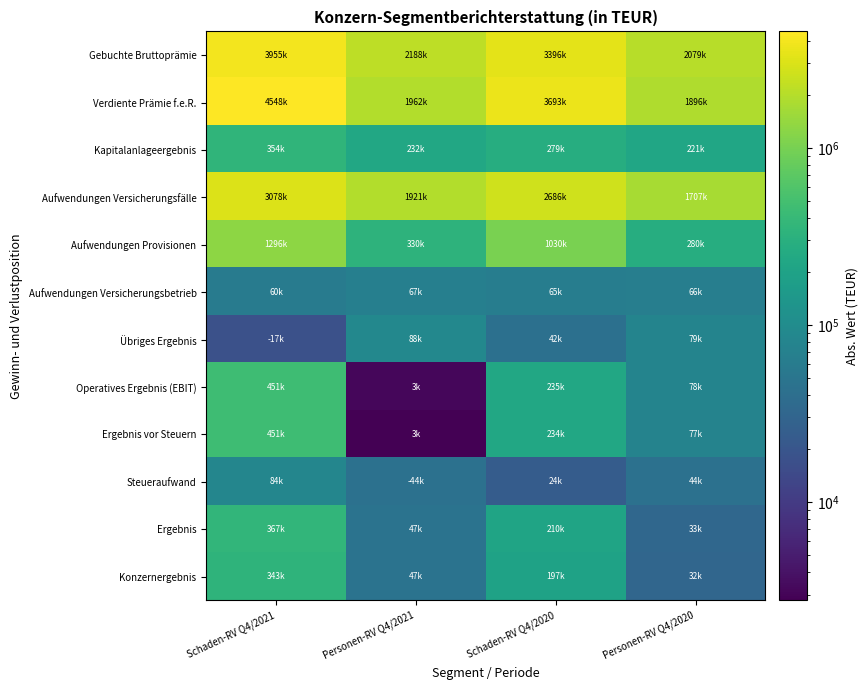

Which series has the largest total across all categories?

Verdiente Prämie f.e.R.